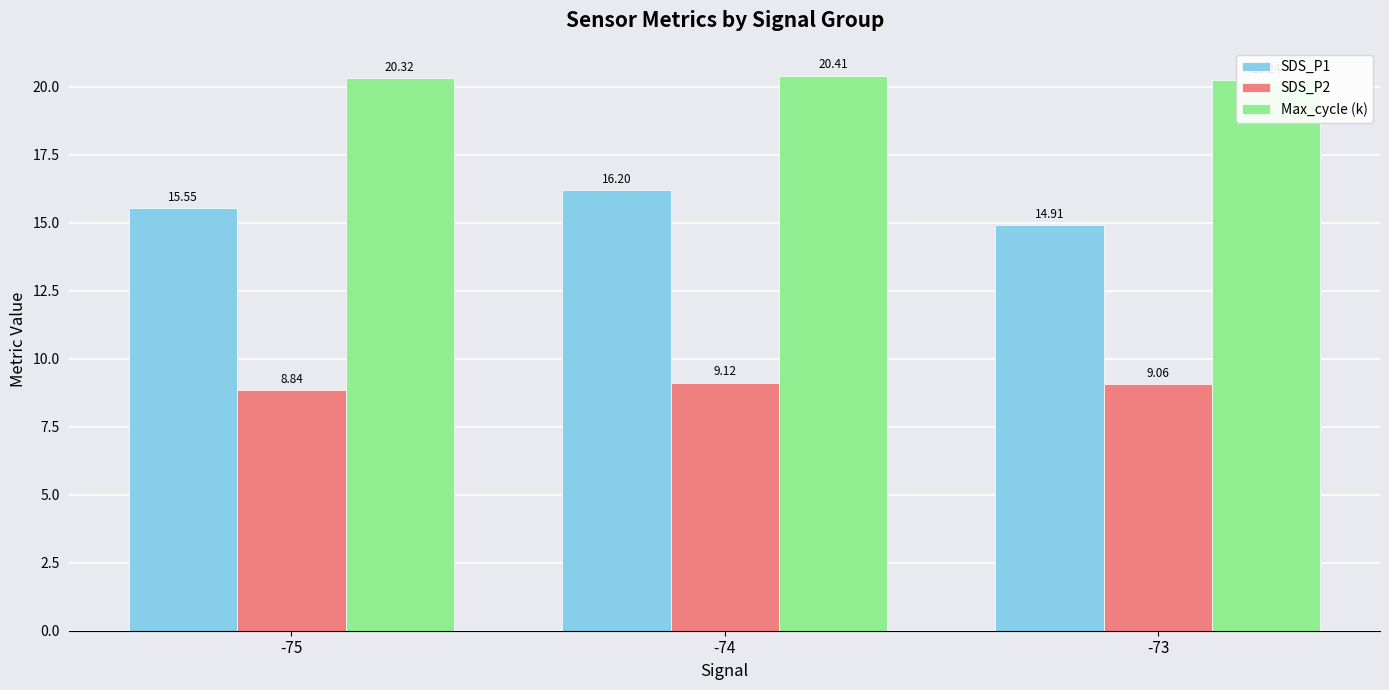

At which label does SDS_P2 reach its minimum?

-75